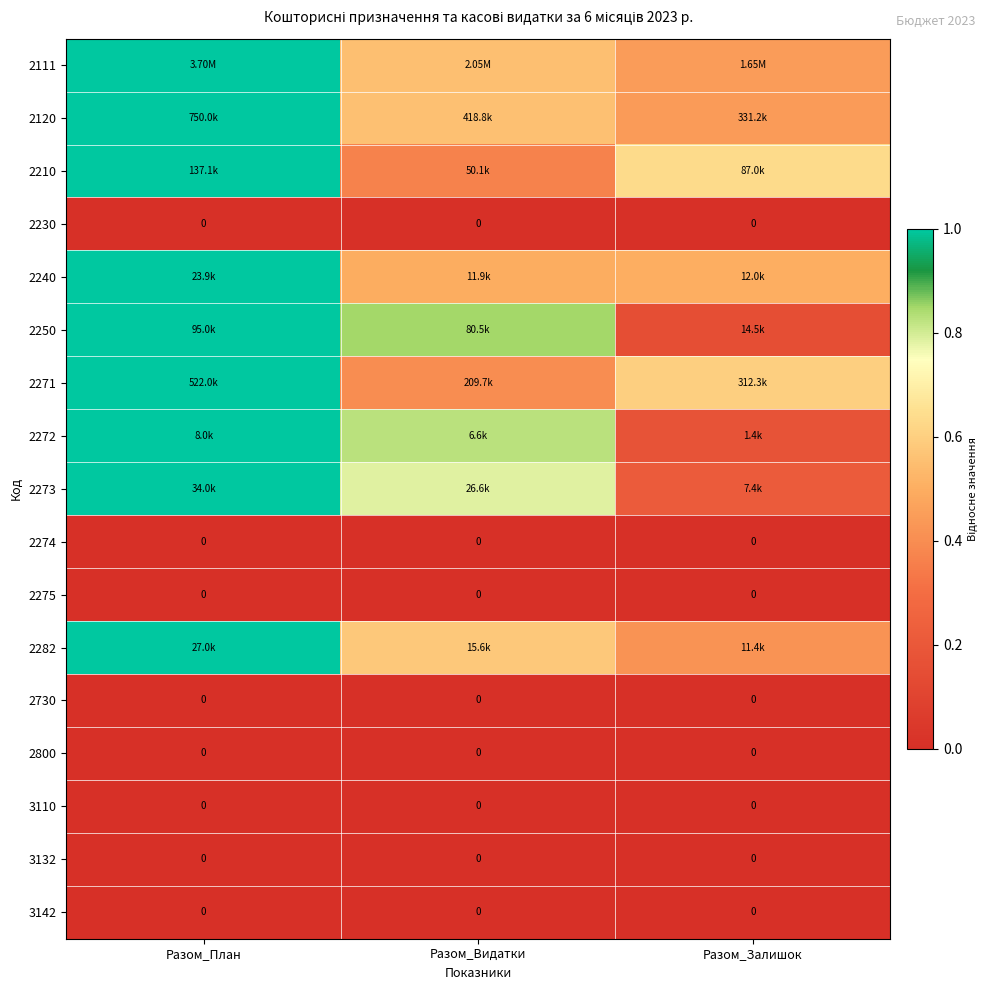

Which series has the largest total across all categories?

2111